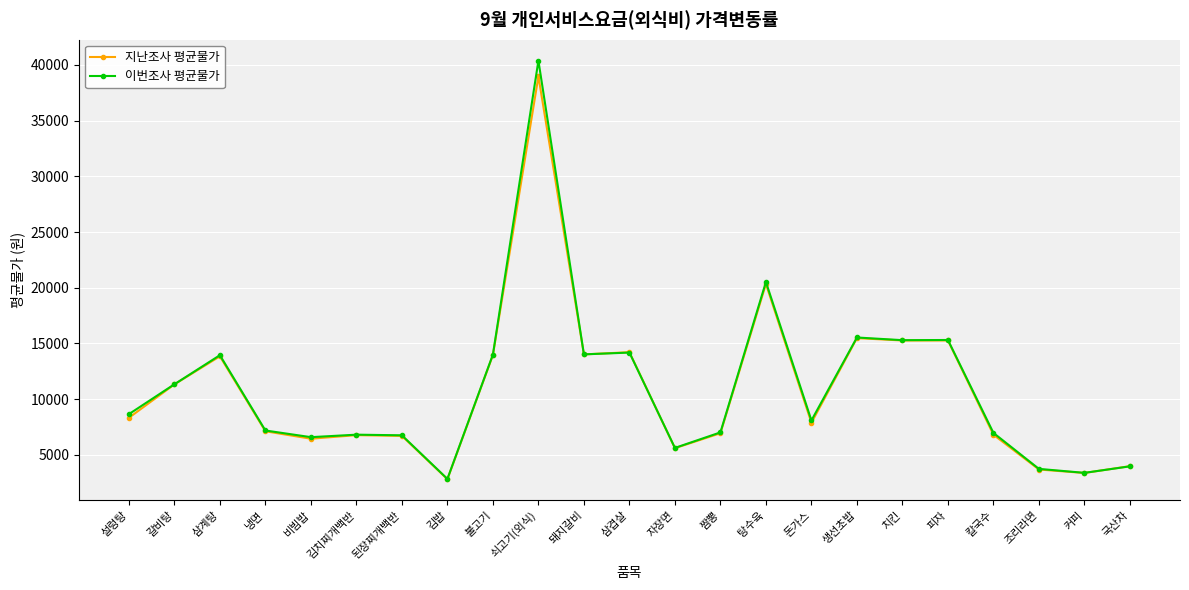

What is the minimum value for 이번조사 평균물가?

2849